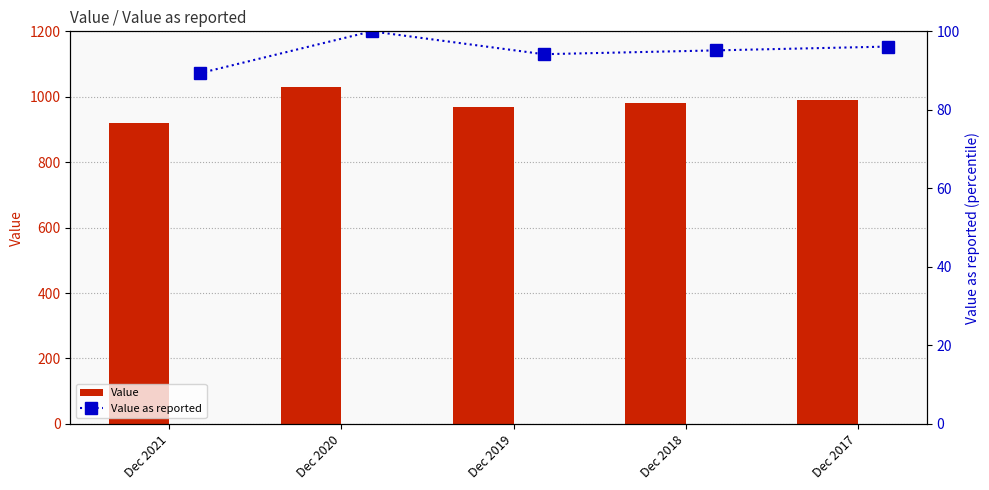

Does the chart contain stacked bars?

No